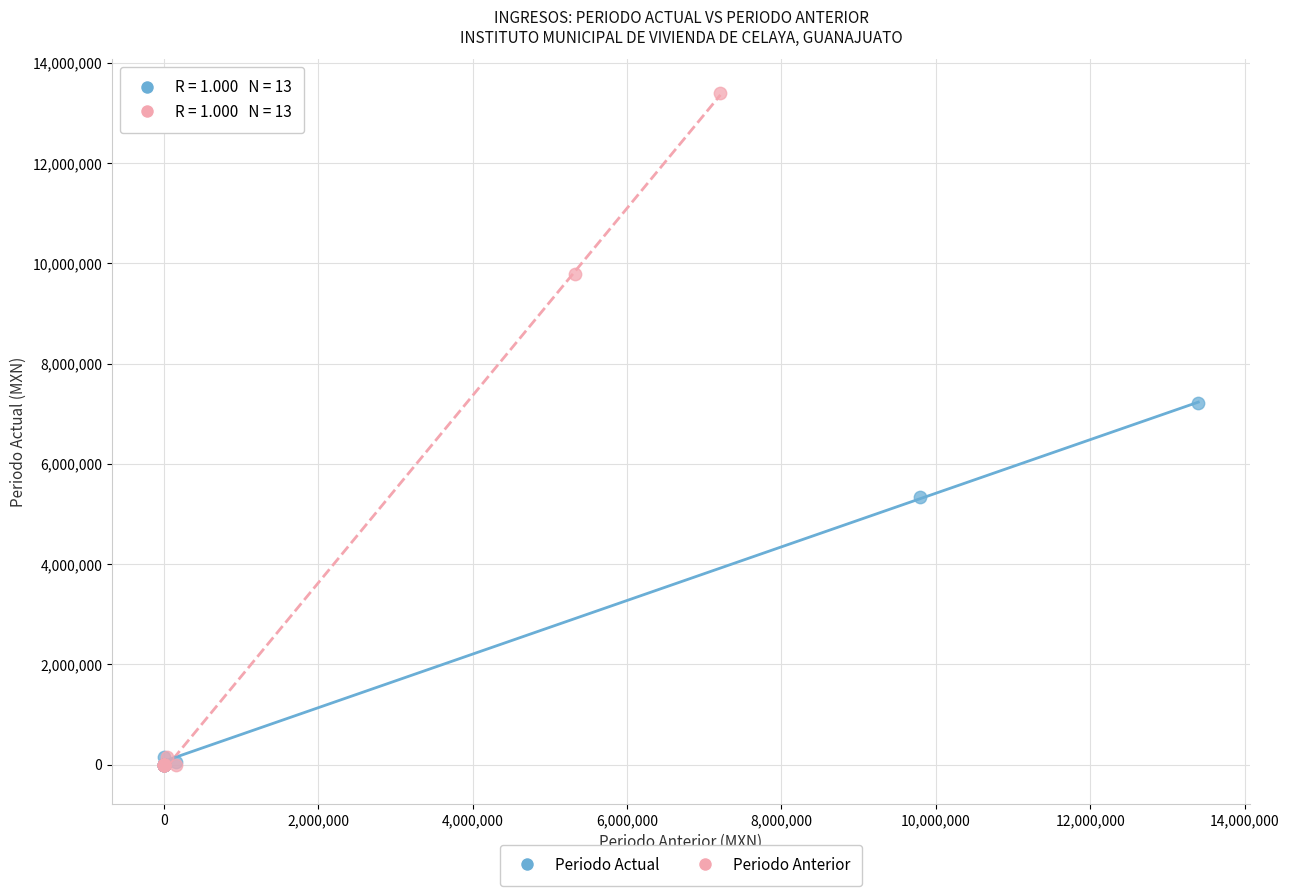

Which series contains the highest Y value?

Periodo Anterior